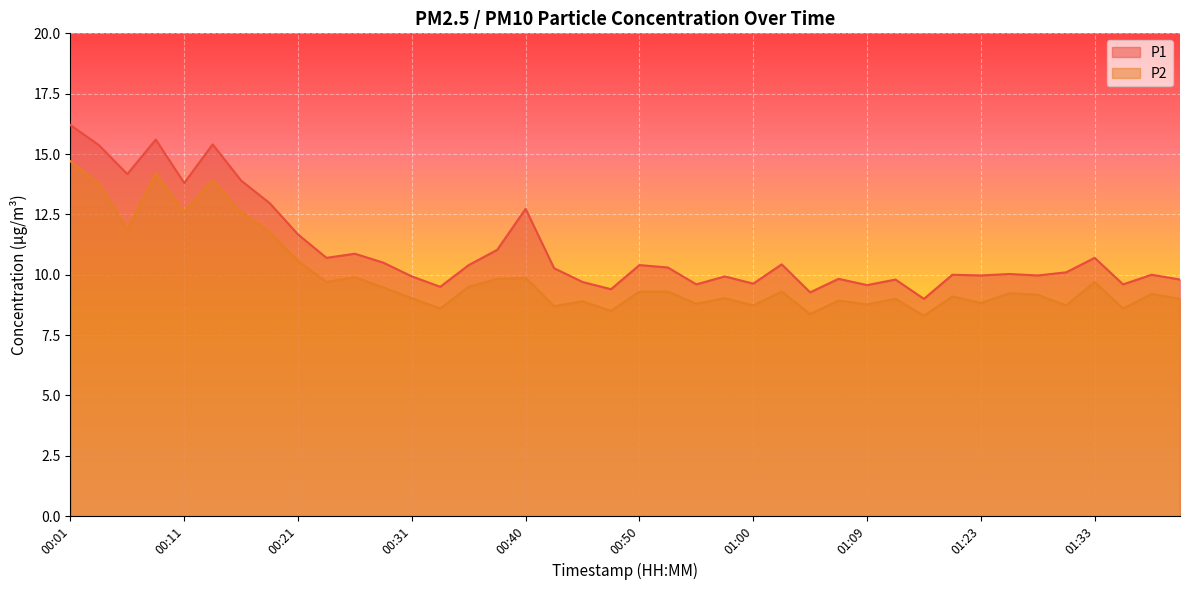

What is the difference between the maximum and minimum values in the P1 series?

7.2